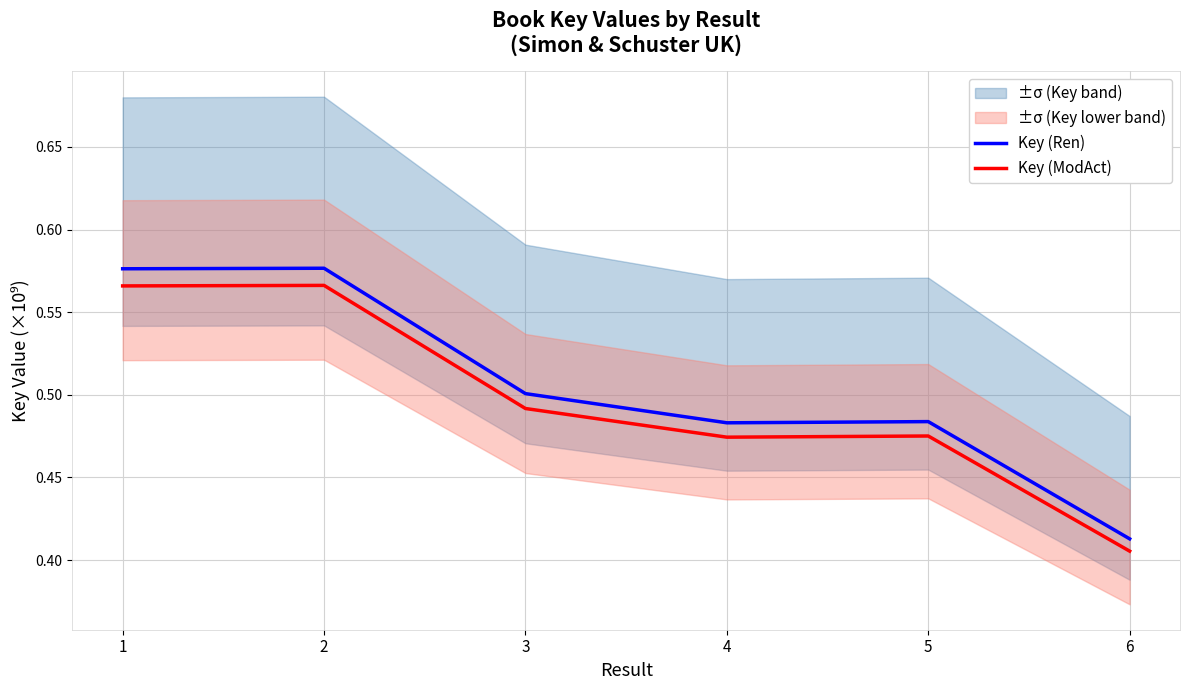

What are all the series names shown in the legend?

Key (Ren), Key (ModAct)